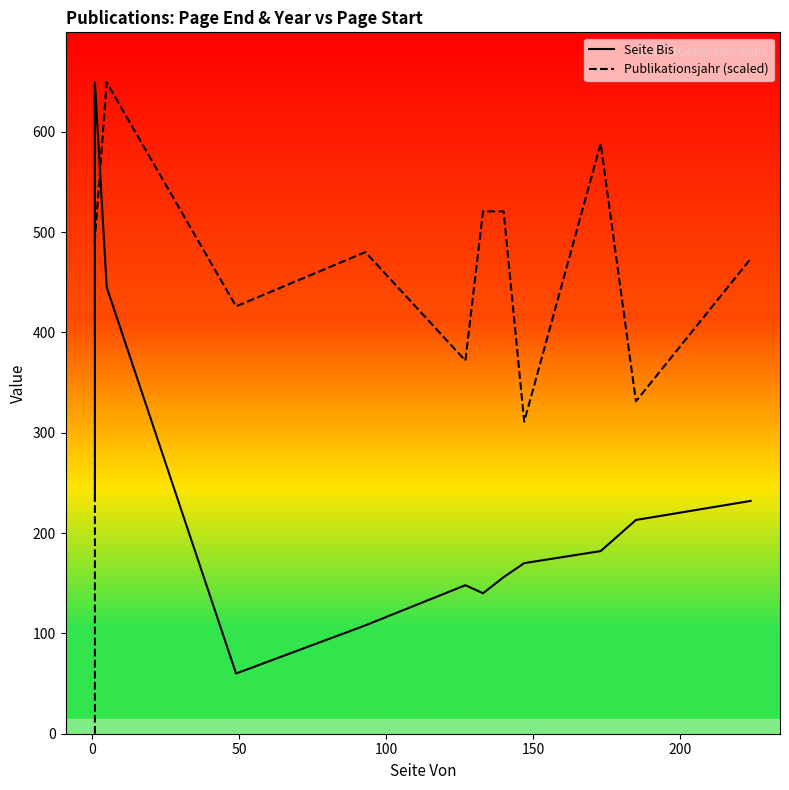

How many data points in Publikationsjahr (scaled) are less than 486?

7